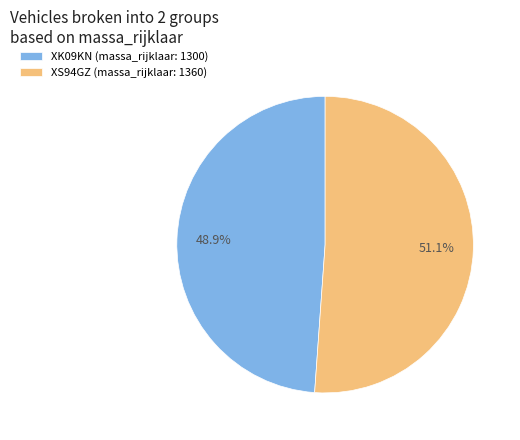

Is XS94GZ (massa_rijklaar: 1360) the majority of the pie?

Yes